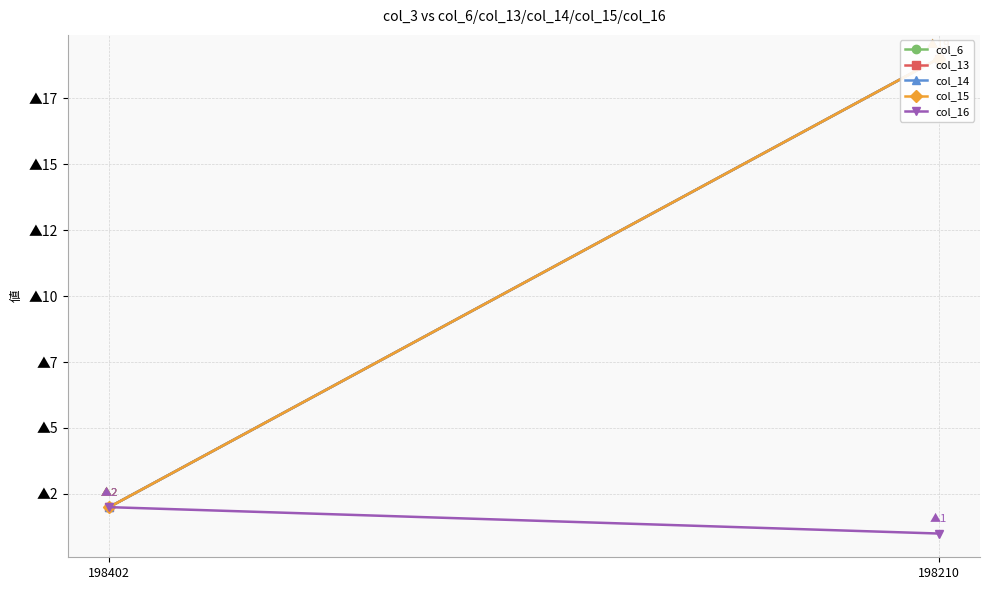

What are all the series names shown in the legend?

col_6, col_13, col_14, col_15, col_16